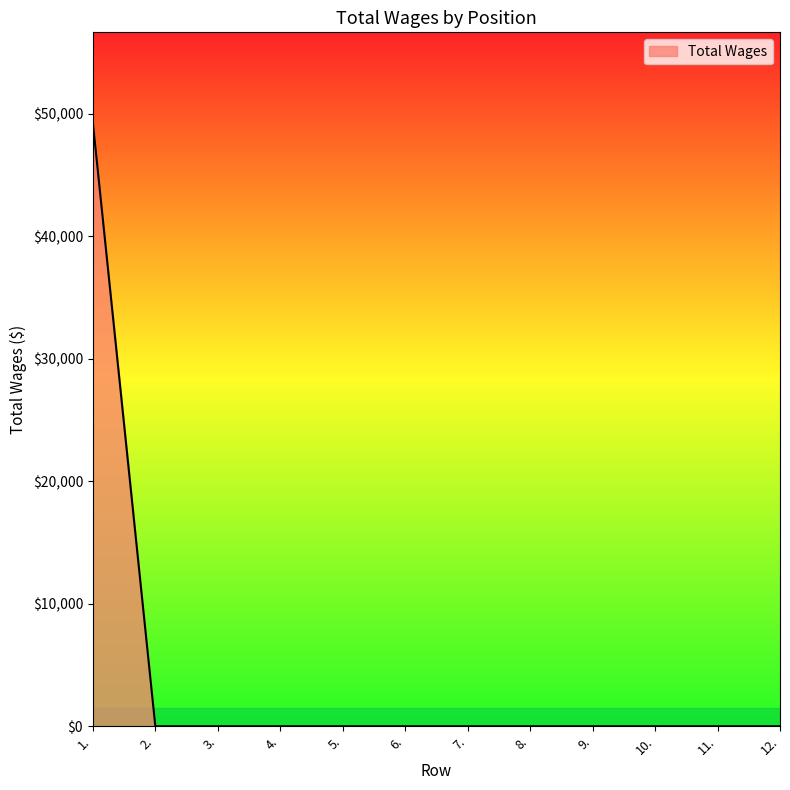

What is the maximum value shown in the chart?

49277